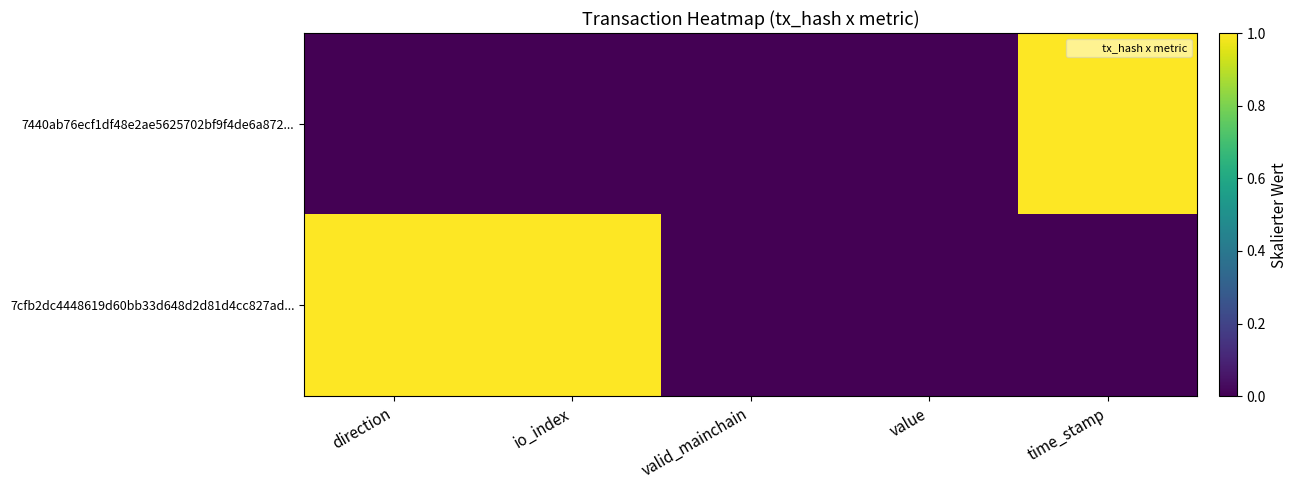

Rank the series at valid_mainchain from lowest to highest value.

7440ab76ecf1df48e2ae5625702bf9f4de6a872..., 7cfb2dc4448619d60bb33d648d2d81d4cc827ad...